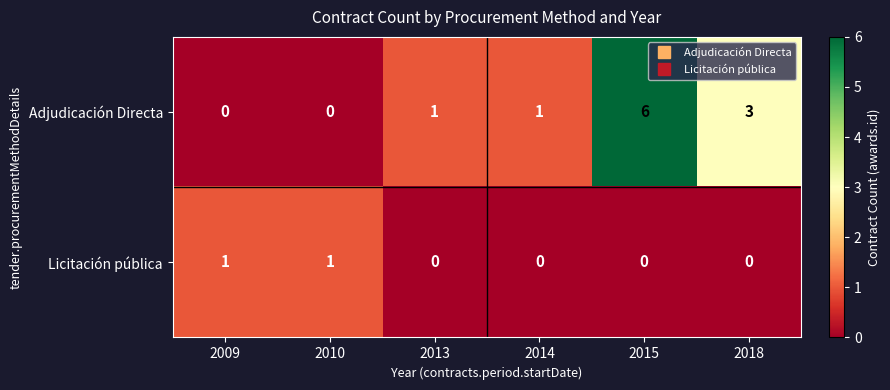

Count the Licitación pública values in the range 0 to 1.

6